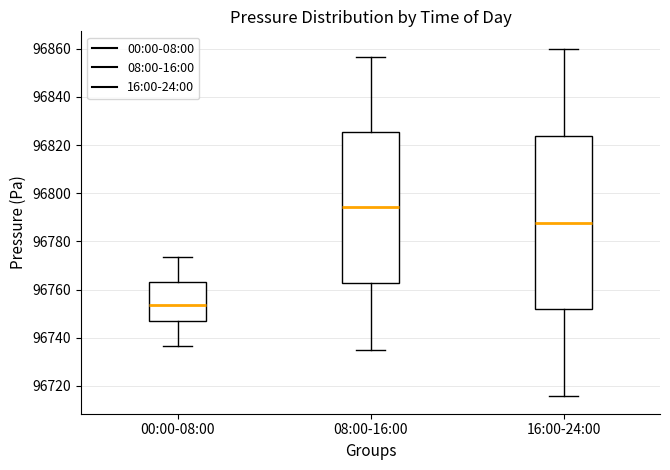

Comparing the boxes themselves (not the whiskers), which one is the tallest?

16:00-24:00